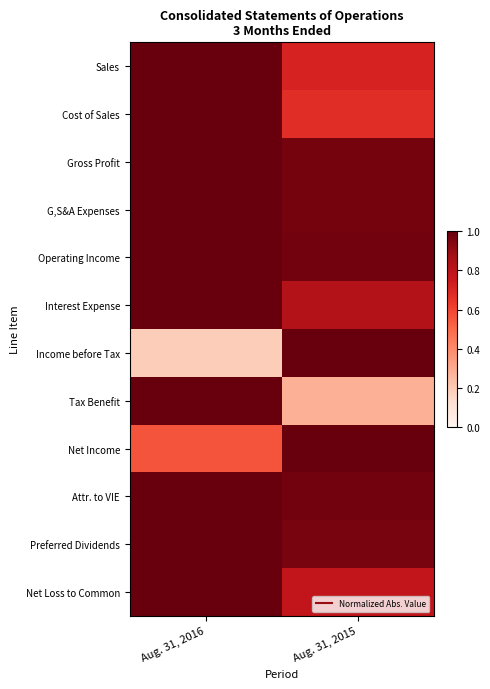

What is the total value across all series at Aug. 31, 2016?

10.7